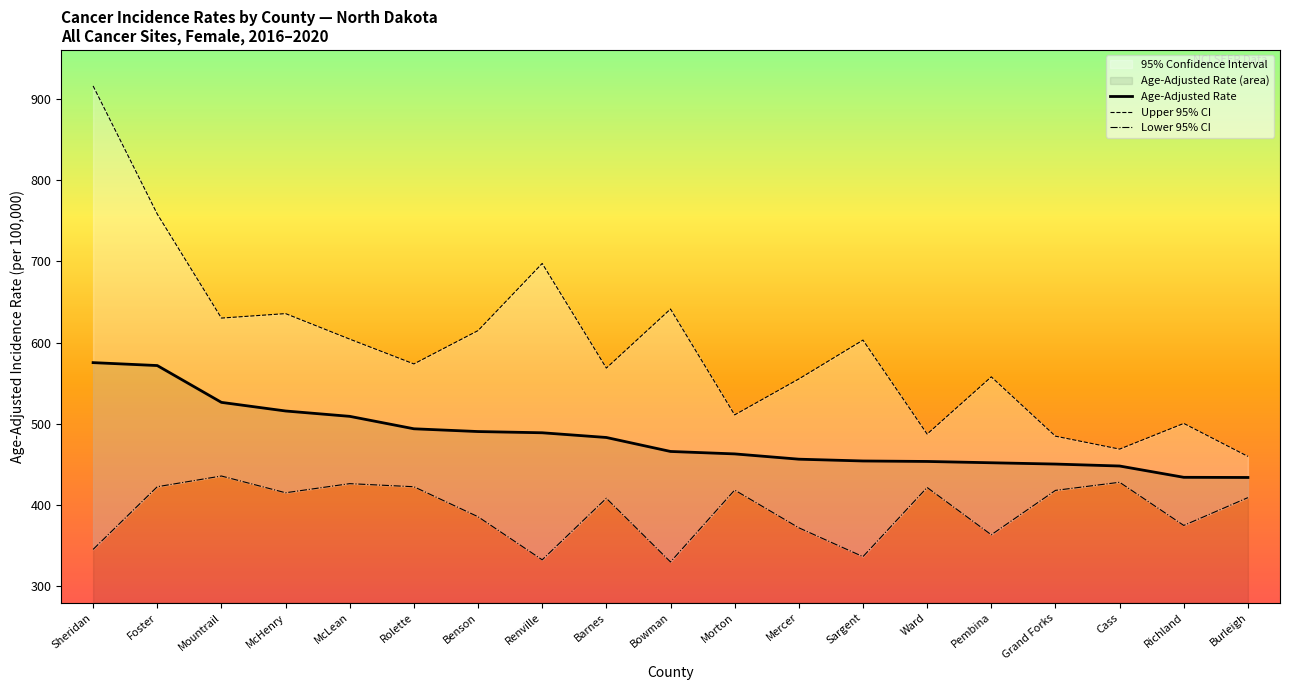

How many lines are shown in the chart?

3